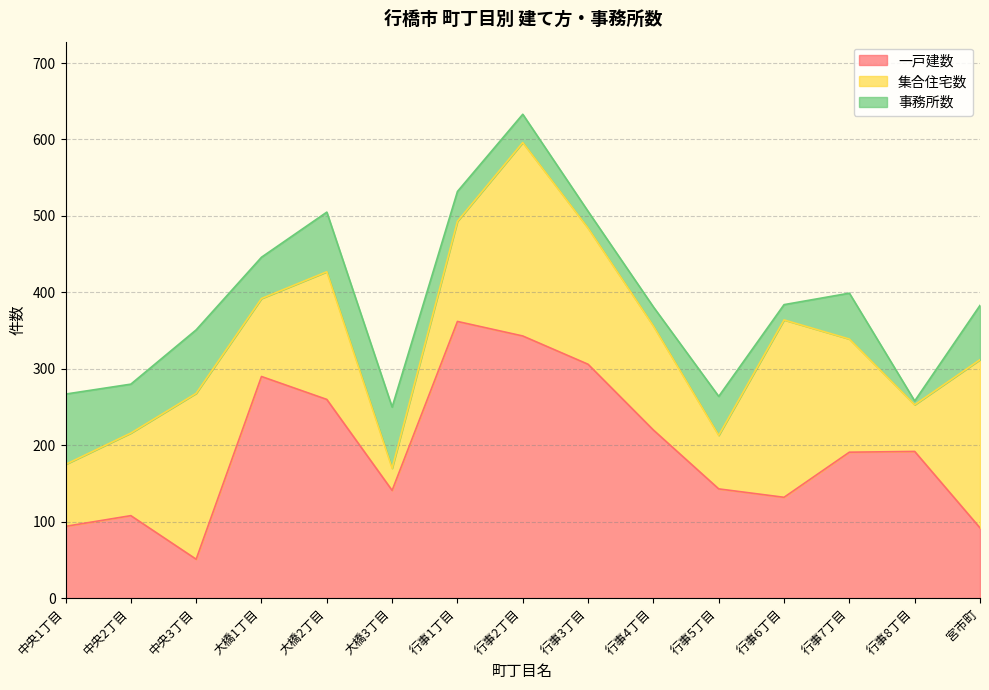

How many lines are shown in the chart?

3